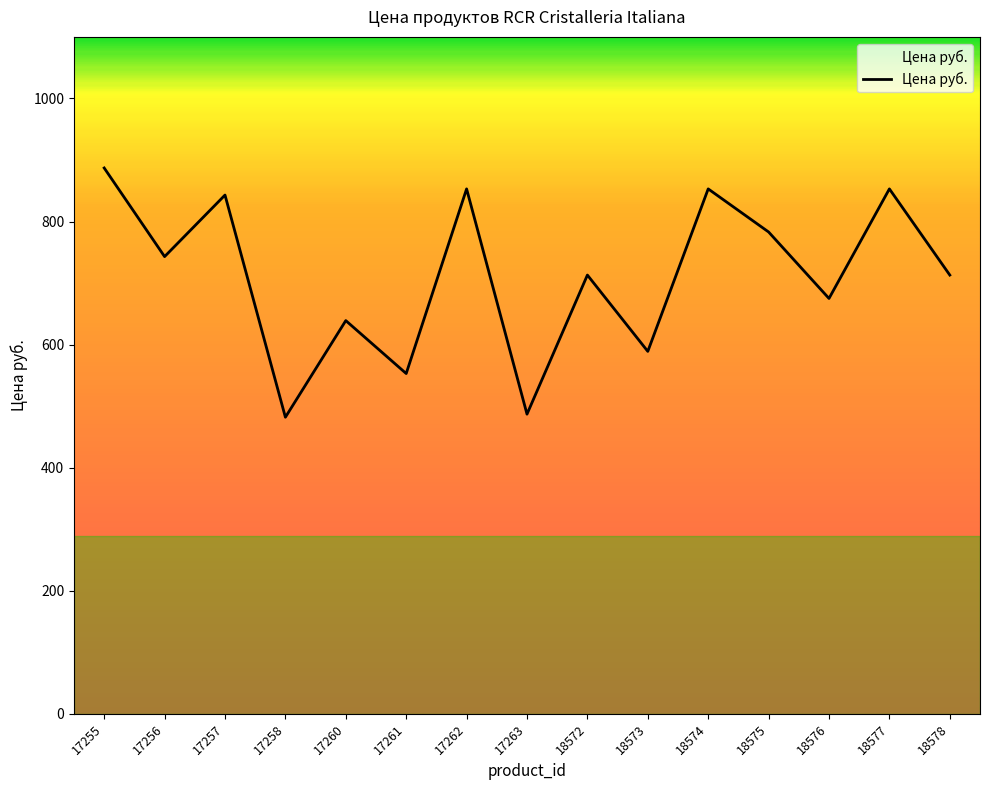

Does the chart display data point markers on the line(s)?

No